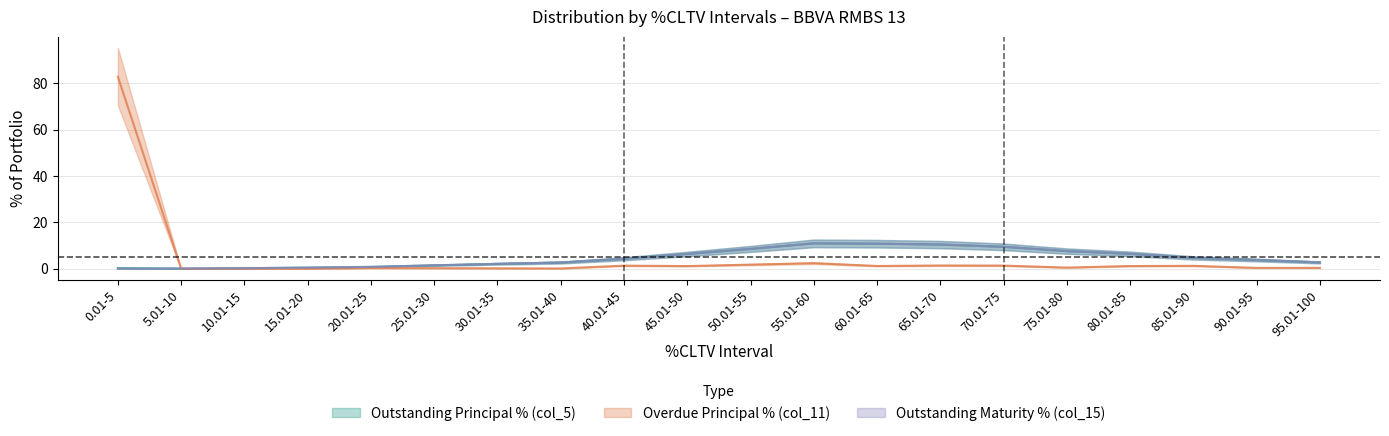

How many intersections are there between Outstanding Principal % (col_5) and Overdue Principal % (col_11)?

1